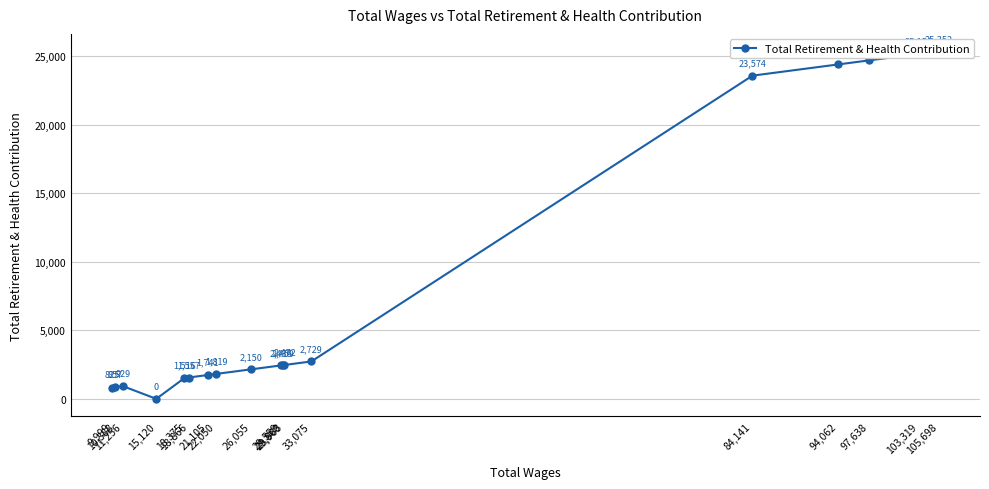

How many lines are shown in the chart?

1